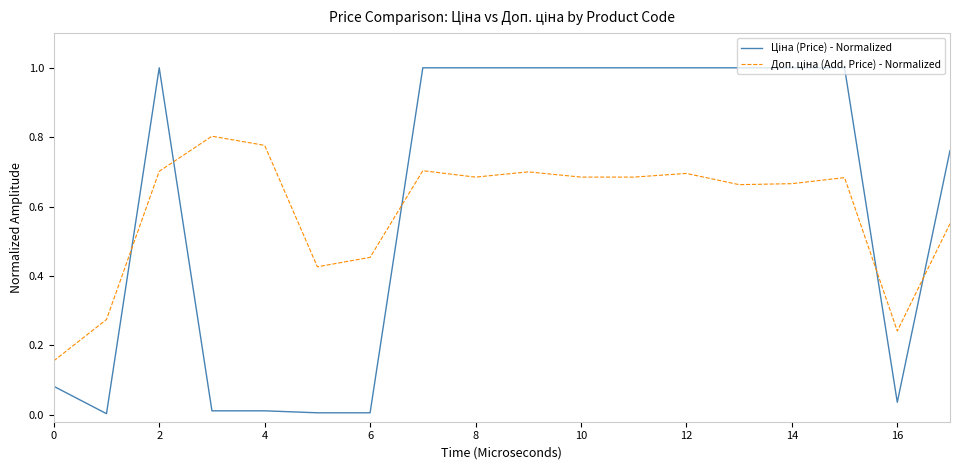

How many lines are shown in the chart?

2